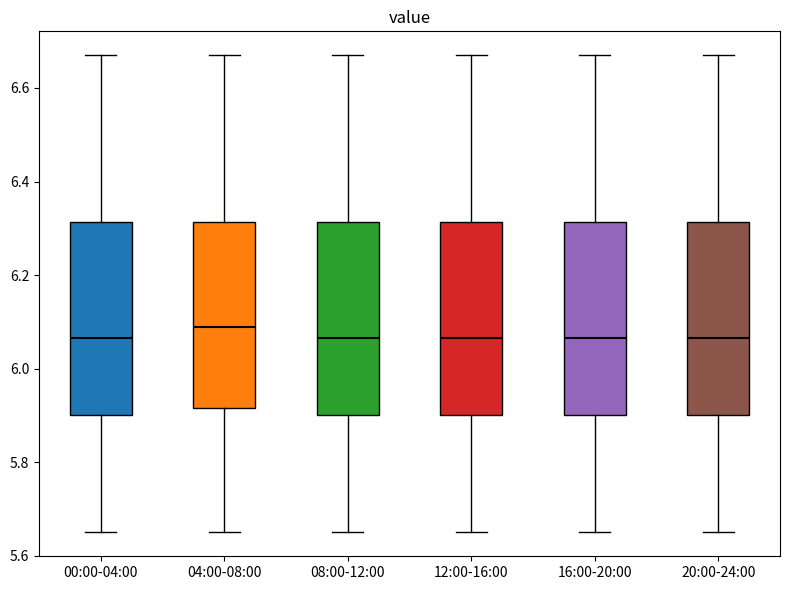

Reading left to right, transcribe this box plot: for each box, give where its median line is, the range the box spans, and where its two whiskers end, as read against the y-axis. The values are not printed on the chart, so give them approximately, as read against the axis.

00:00-04:00: median 6.06, box 5.90 to 6.32, whiskers 5.66 to 6.68
04:00-08:00: median 6.10, box 5.92 to 6.32, whiskers 5.66 to 6.68
08:00-12:00: median 6.06, box 5.90 to 6.32, whiskers 5.66 to 6.68
12:00-16:00: median 6.06, box 5.90 to 6.32, whiskers 5.66 to 6.68
16:00-20:00: median 6.06, box 5.90 to 6.32, whiskers 5.66 to 6.68
20:00-24:00: median 6.06, box 5.90 to 6.32, whiskers 5.66 to 6.68